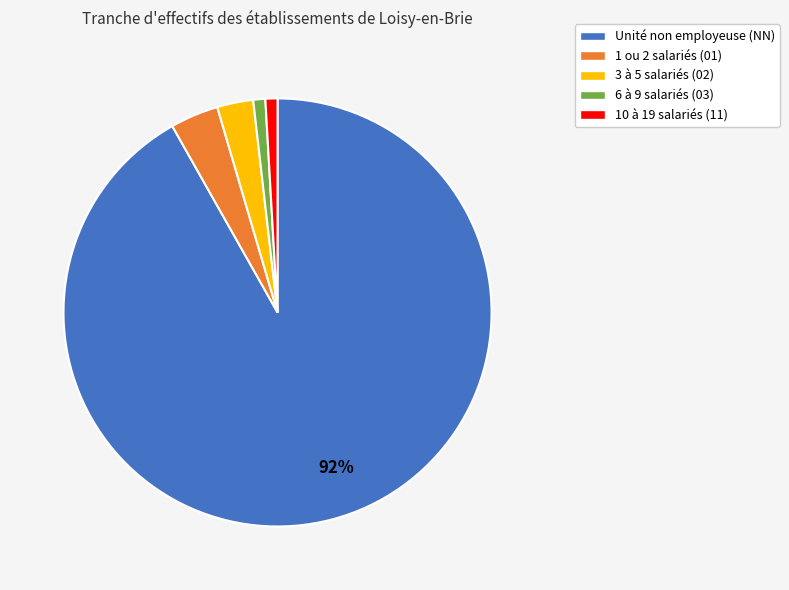

Does any single category account for the majority?

Yes